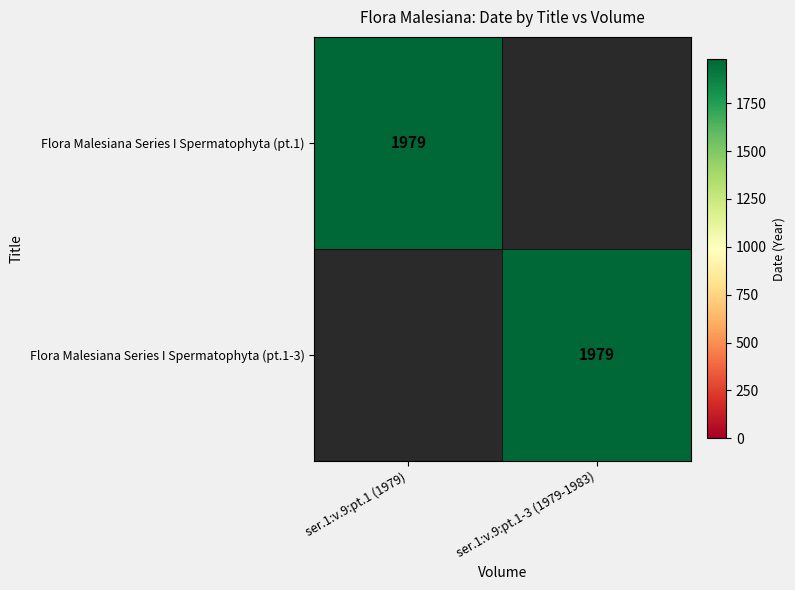

The value of Flora Malesiana Series I Spermatophyta (pt.1) at ser.1:v.9:pt.1 (1979) is 1979. True or false?

True